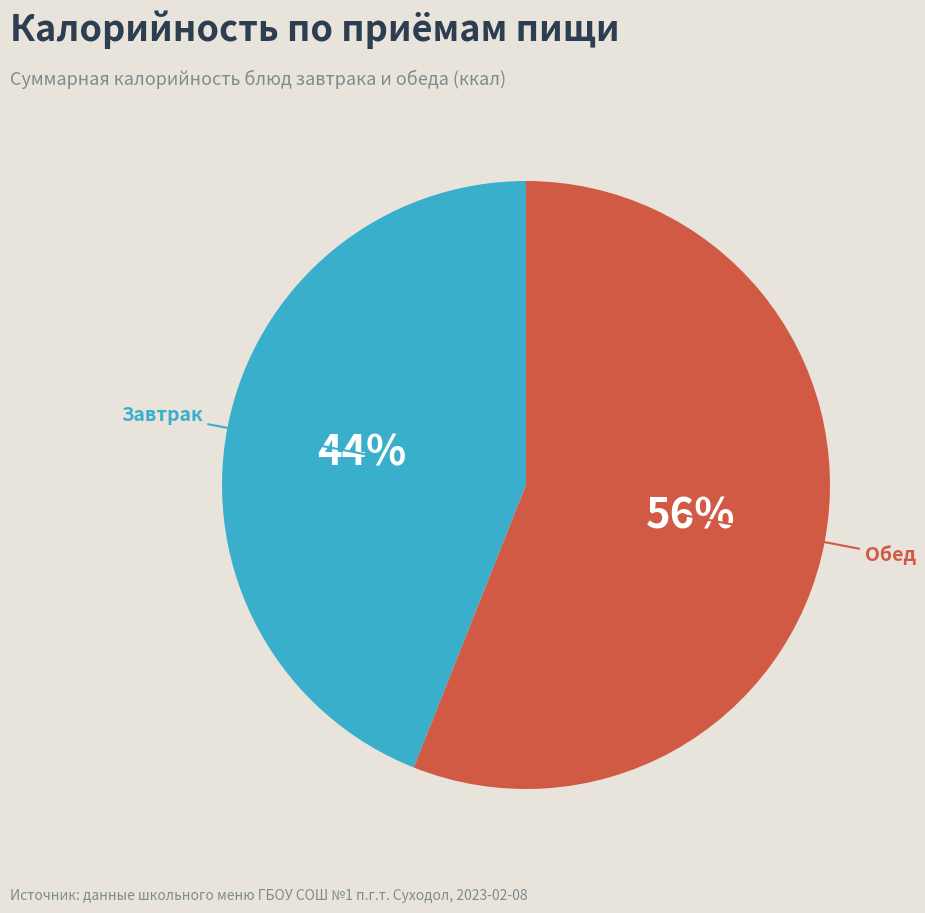

Which has a higher value, Обед or Завтрак?

Обед